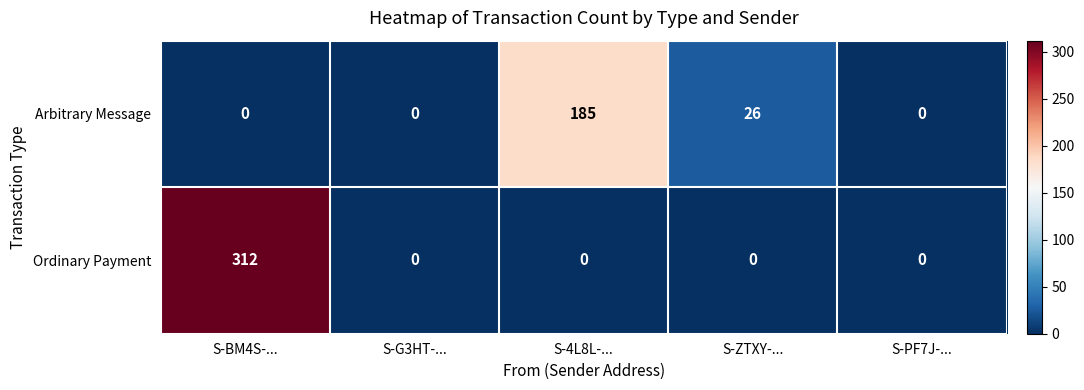

Reading right to left, list all the values displayed in this chart.

Arbitrary Message: 0	26	185	0	0
Ordinary Payment: 0	0	0	0	312